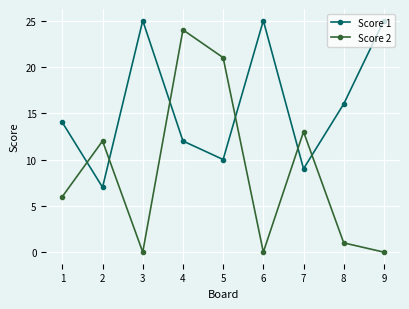

Read the Score 1 value at 4.

12